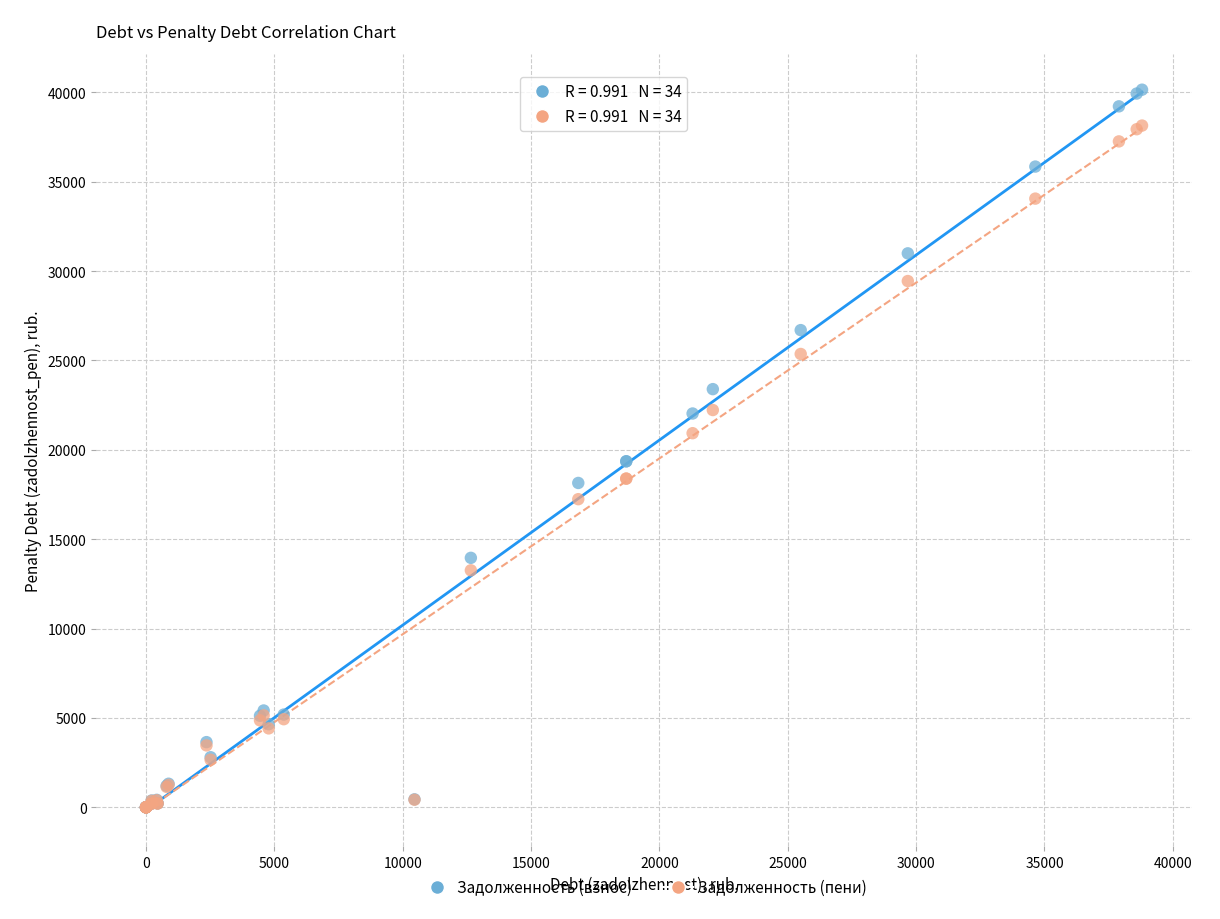

What are all the series names shown in the legend?

Задолженность (взнос), Задолженность (пени)